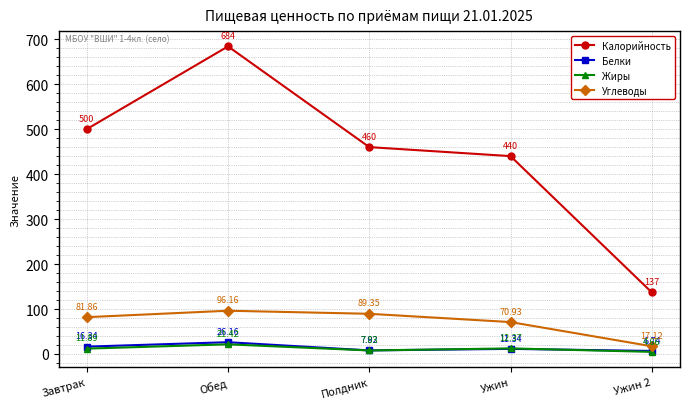

At how many categories does at least one series exceed 206?

4